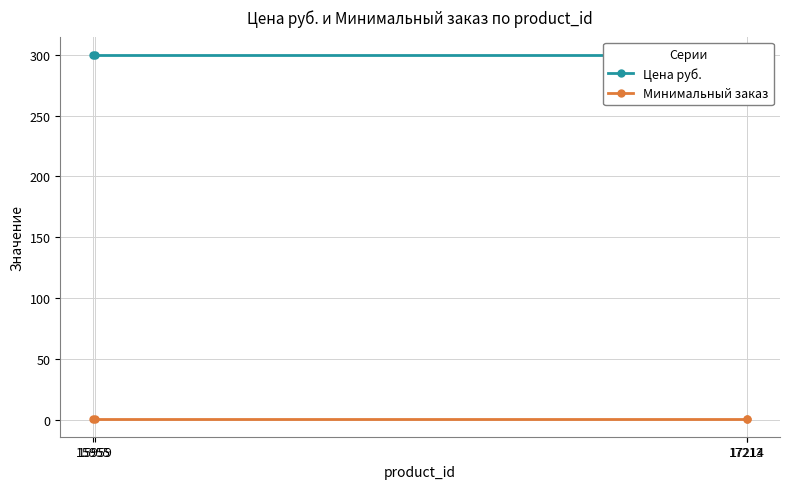

True or false: Цена руб. has more than 0 points higher than both neighbors.

False